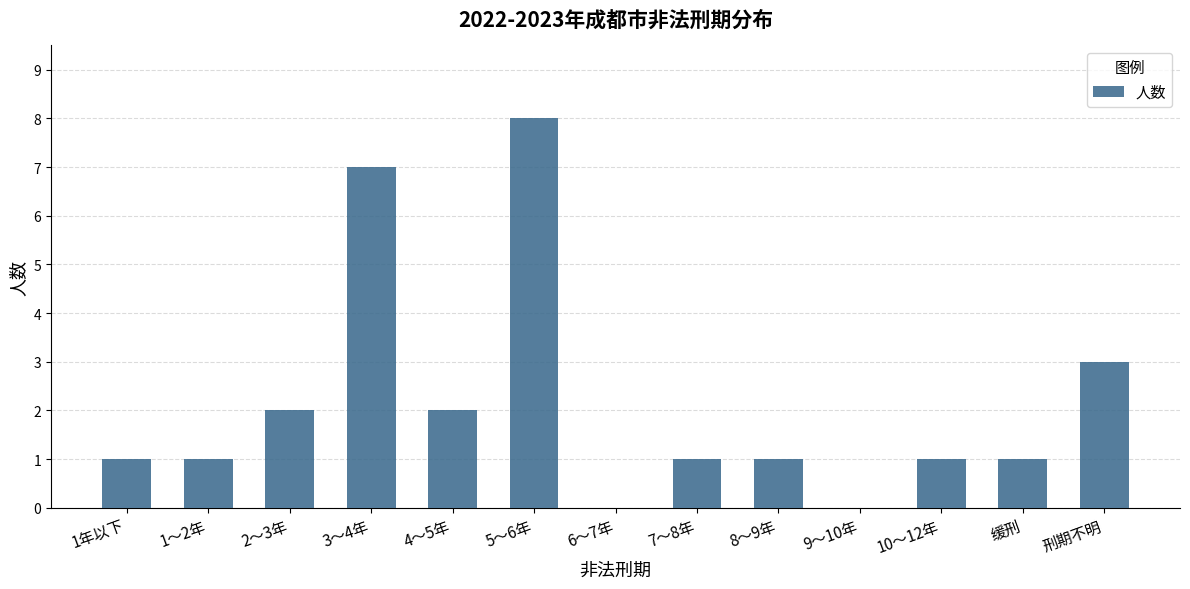

Is it true that the value at 6～7年 is 0?

True